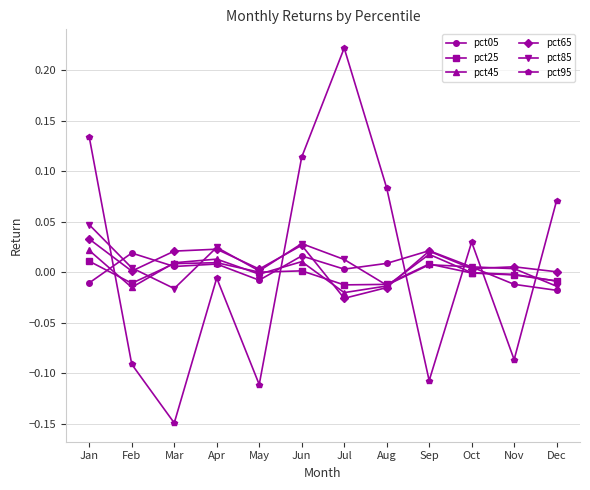

How many data points does each series have?

12